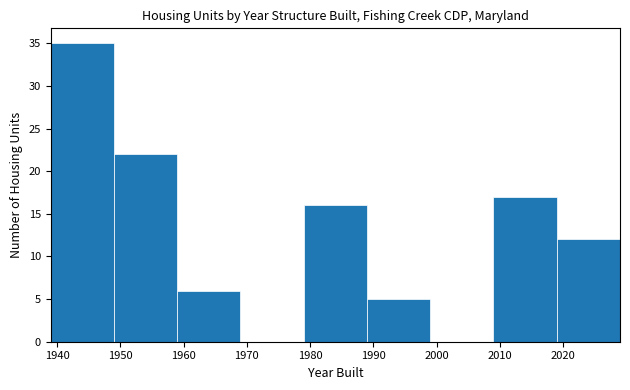

Over which range of the x-axis is the bar tallest?

1939 to 1949